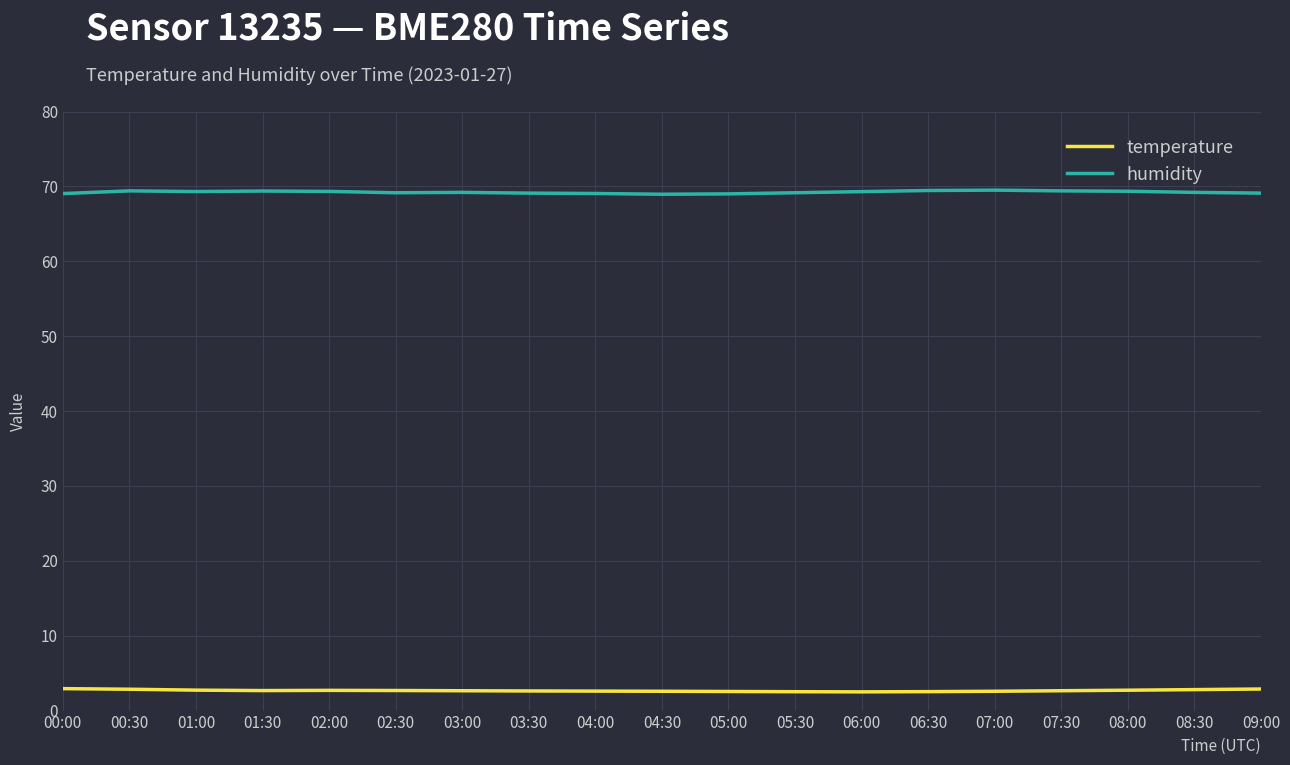

Is the value of temperature at 08:00 greater than the value of humidity at 06:30?

No